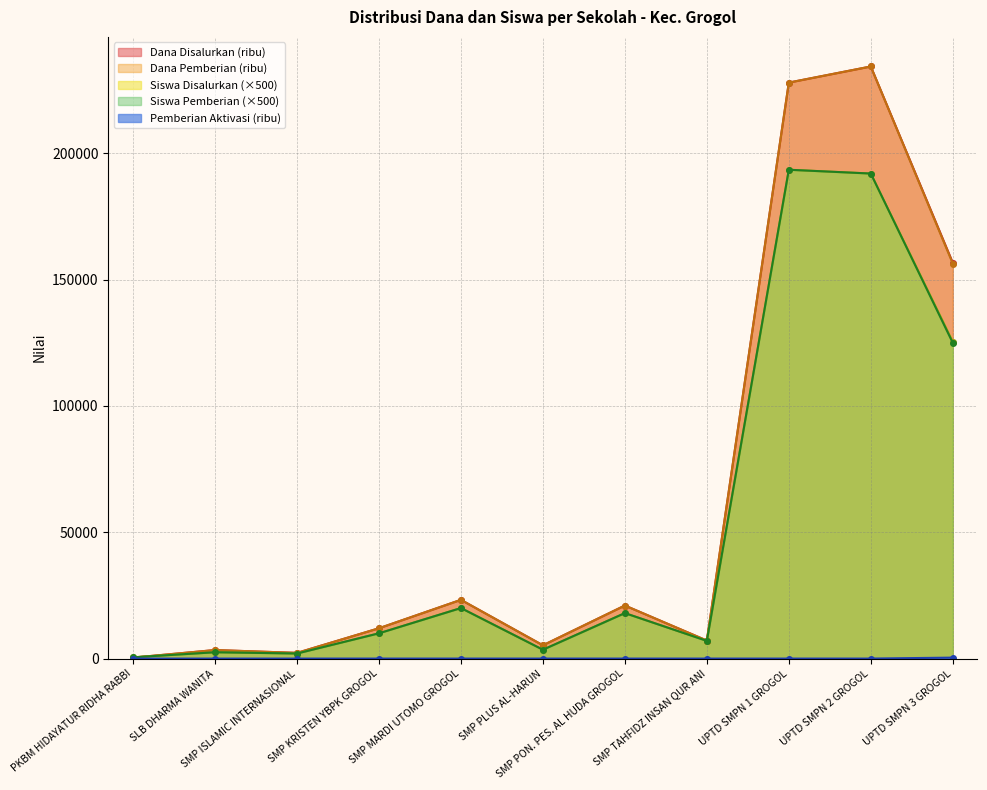

What is the label of the 9th point from the left?

UPTD SMPN 1 GROGOL